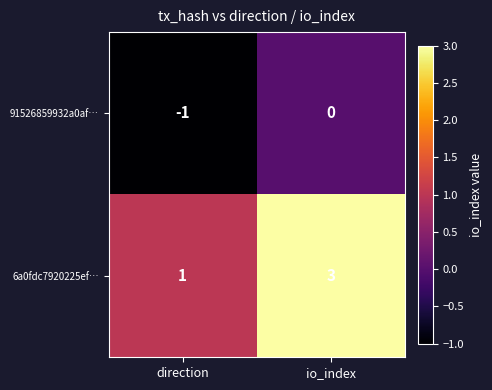

Which series has the widest spread of values?

6a0fdc7920225ef…